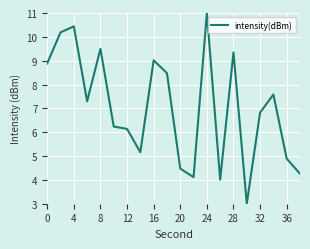

What is the difference between the maximum and minimum values?

8.0